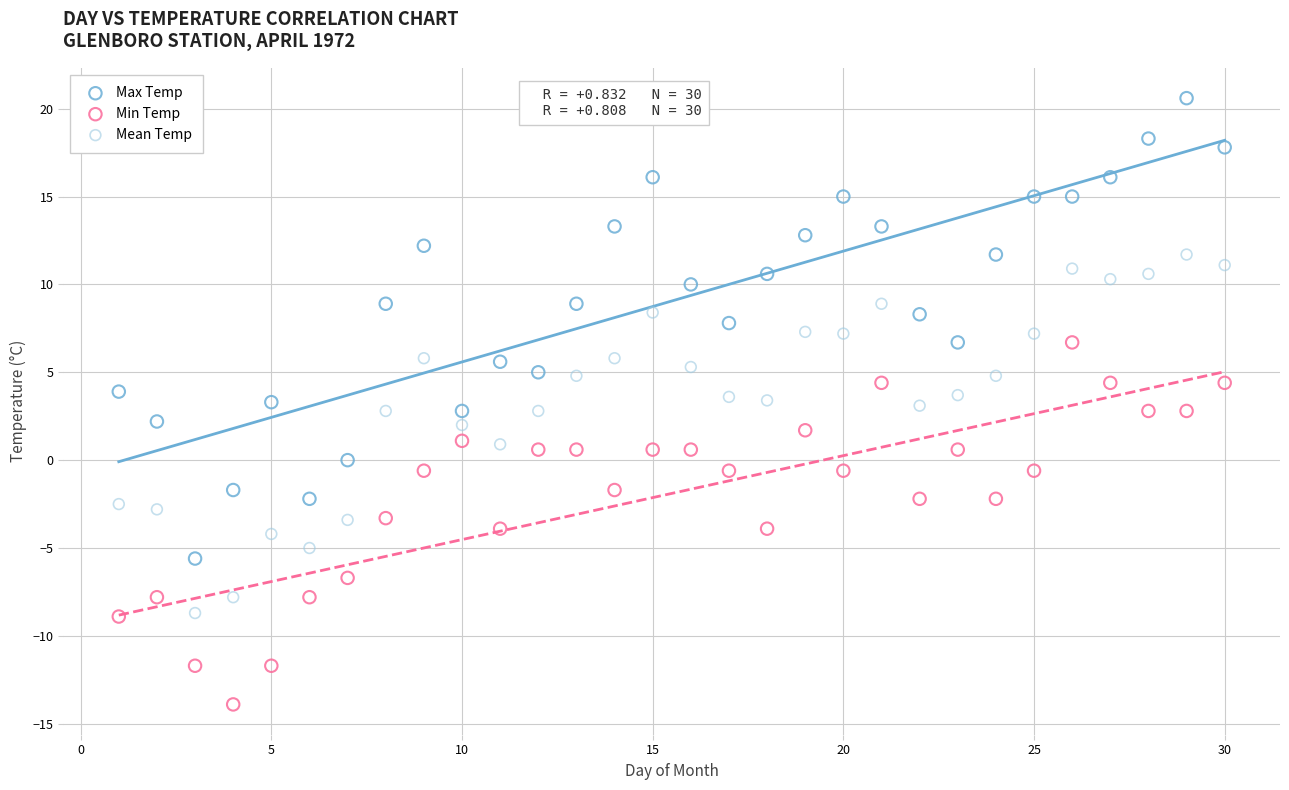

Which series contains the highest Y value?

Max Temp